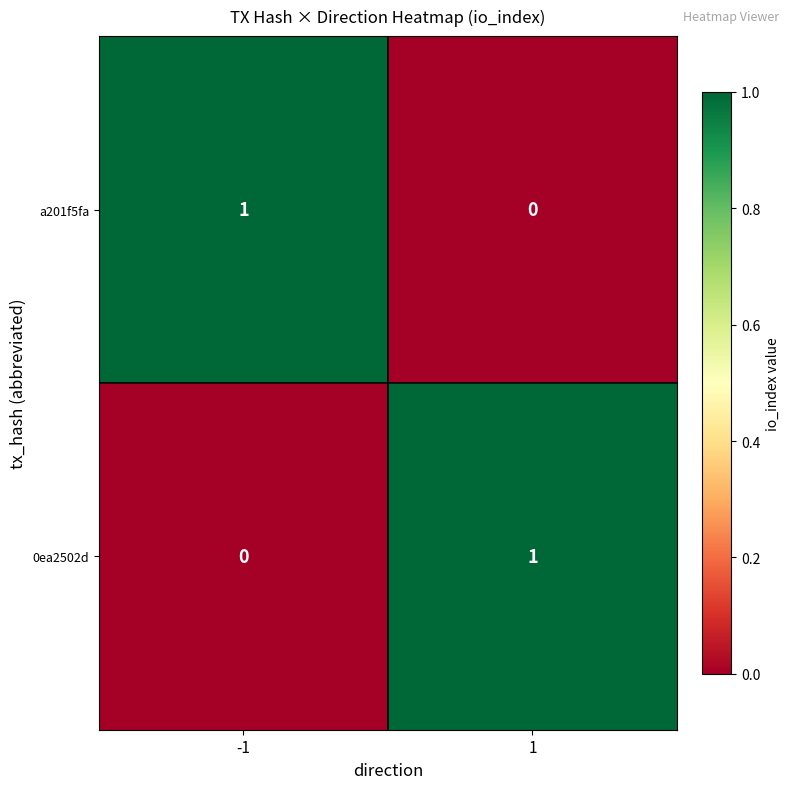

The 0ea2502d series shows 1 at -1. True or false?

False